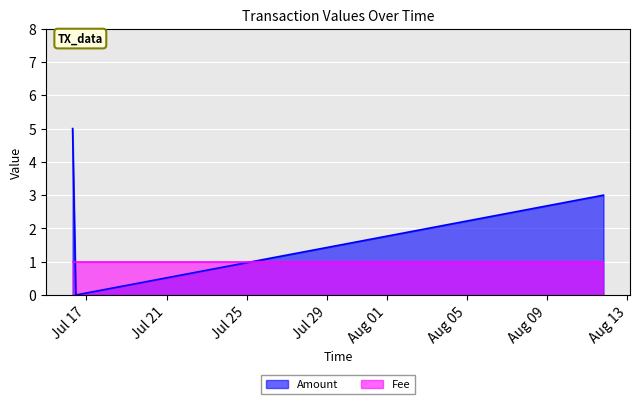

What is the greatest value displayed?

5